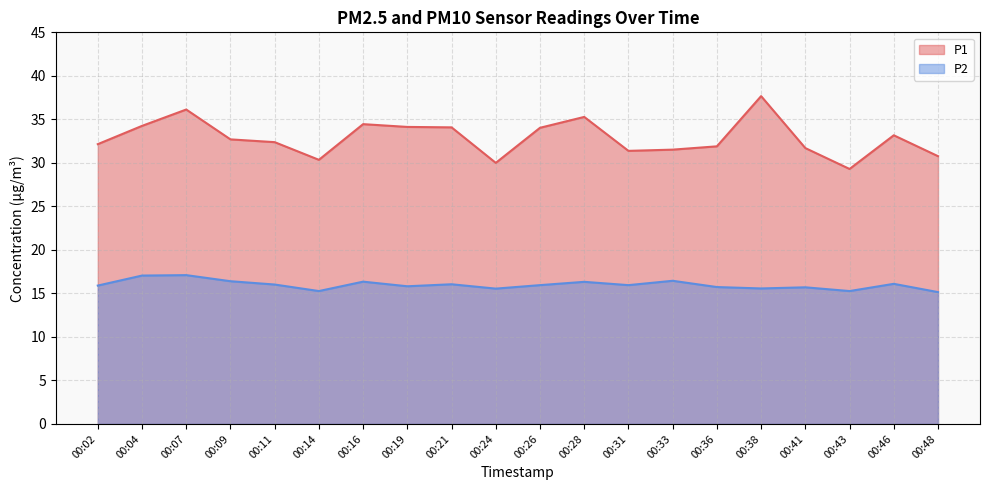

What are all the series names shown in the legend?

P1, P2